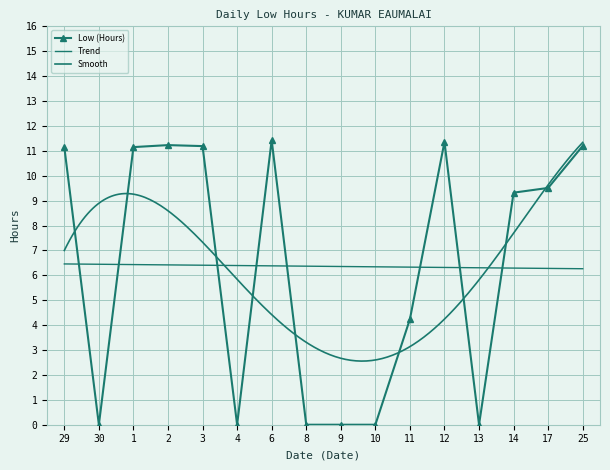

What is the sum of the values at 11 and 25?

15.4